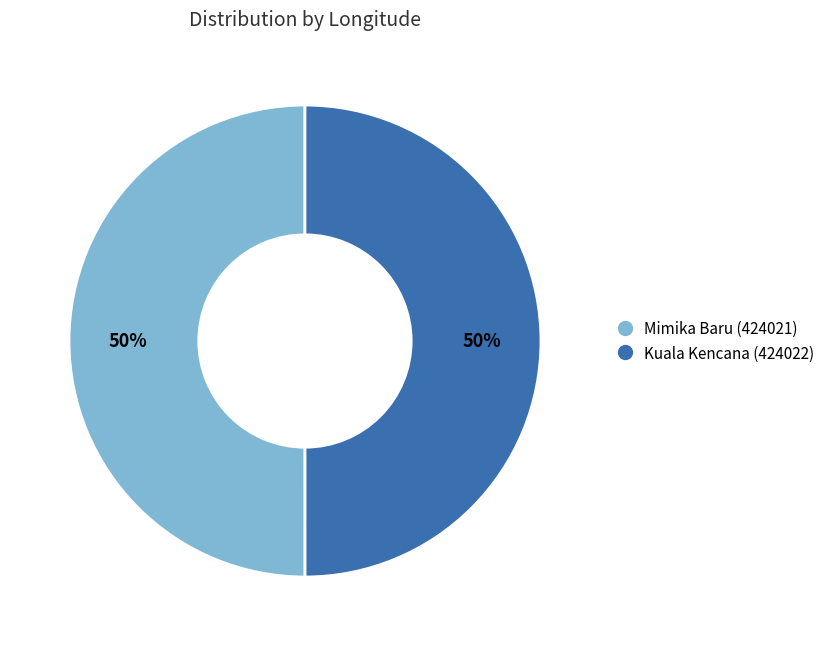

Is it true that Kuala Kencana (424022) is 50% of the pie?

True